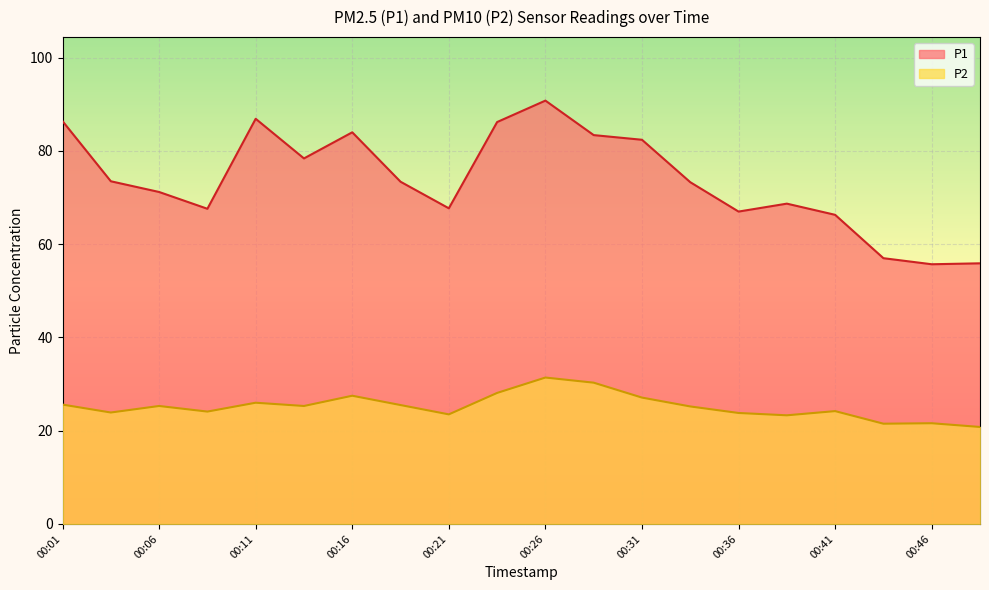

True or false: P2 and P1 intersect in this chart.

False